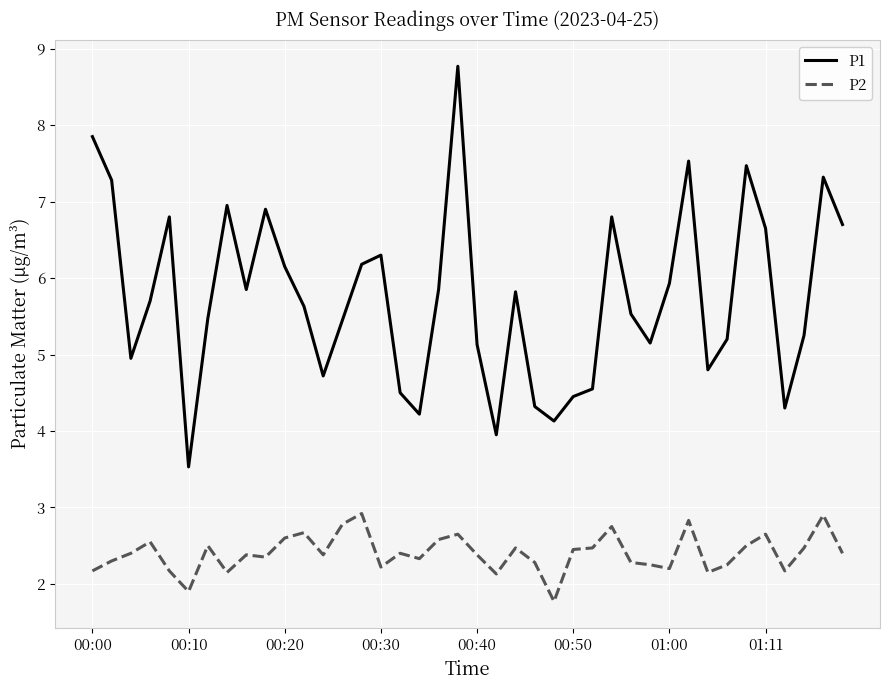

How many interior local valleys does the P1 series have?

10